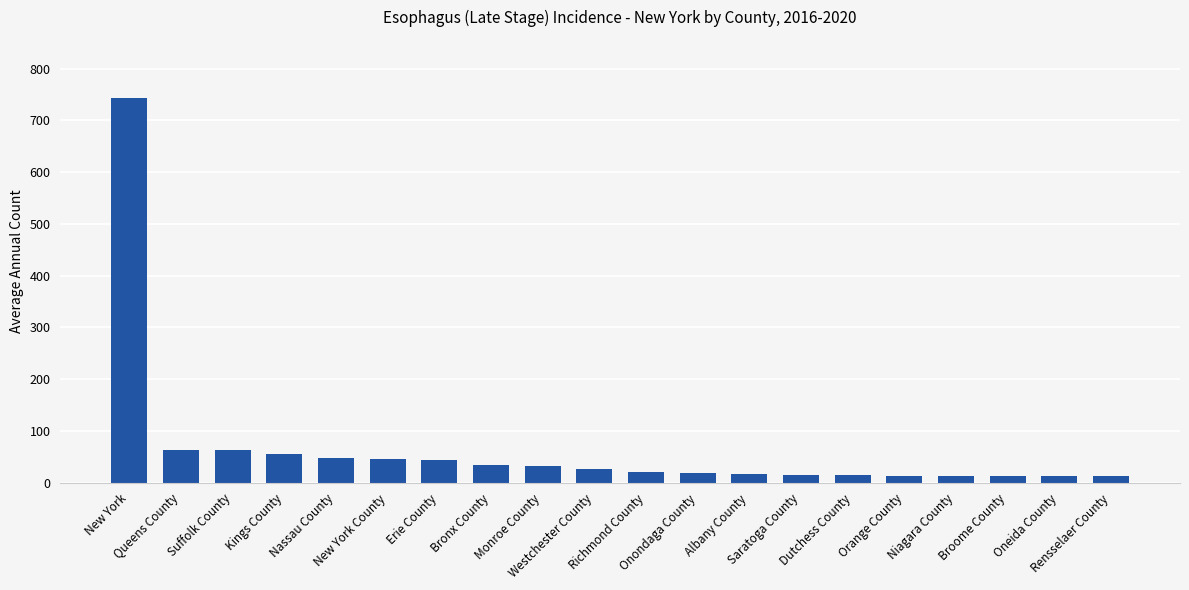

What is the maximum value shown in the chart?

744